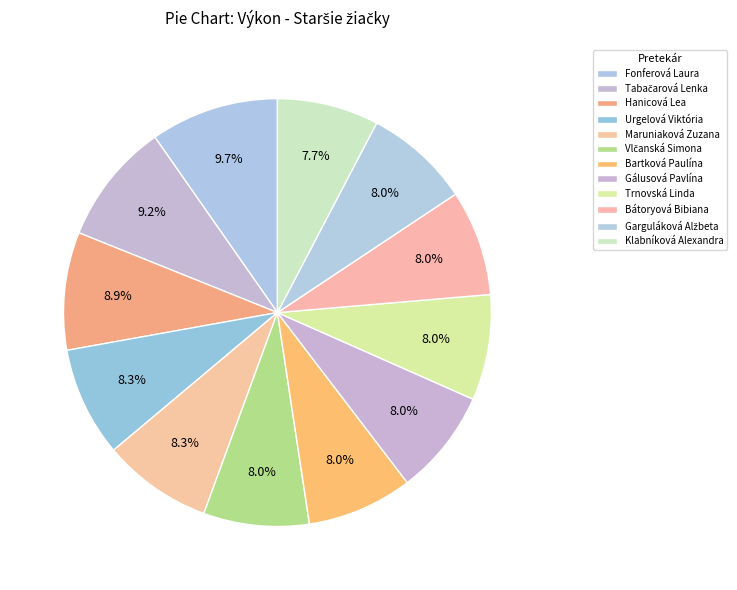

The Hanicová Lea slice represents 17% of the pie. True or false?

False